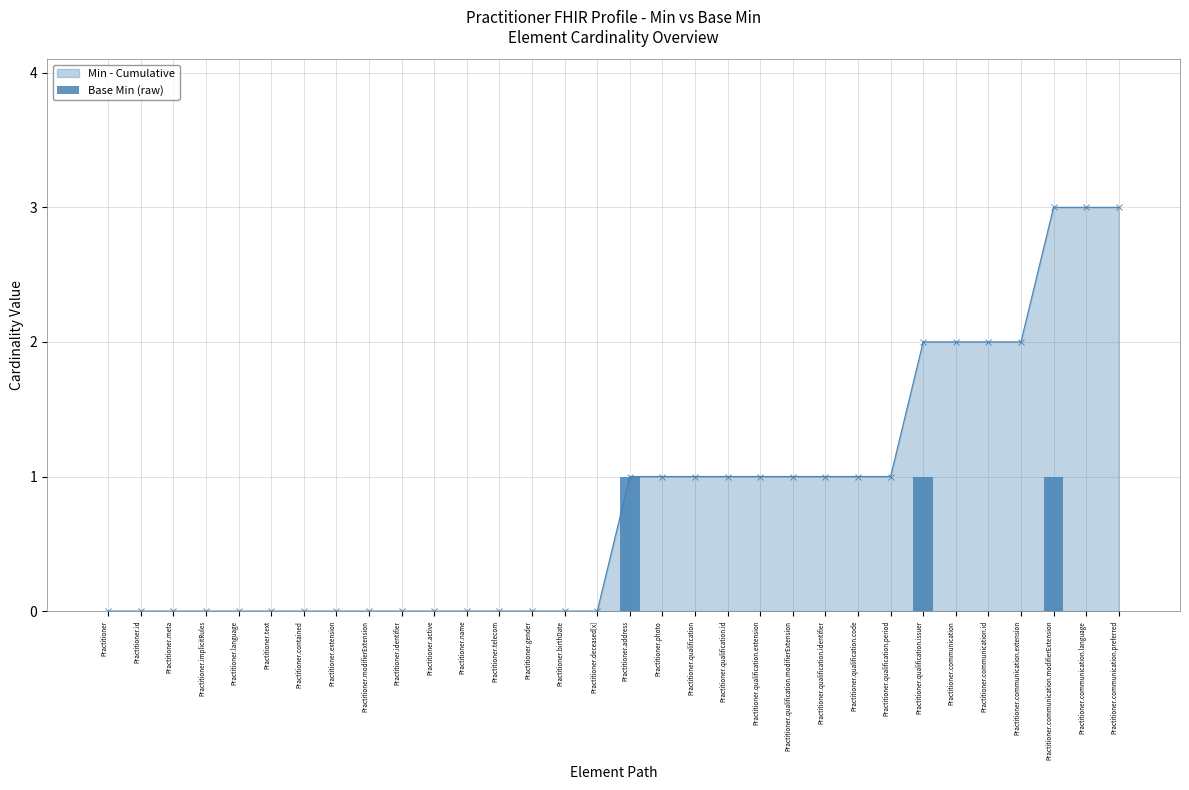

The Min - Cumulative series shows 1 at Practitioner.qualification.code. True or false?

True